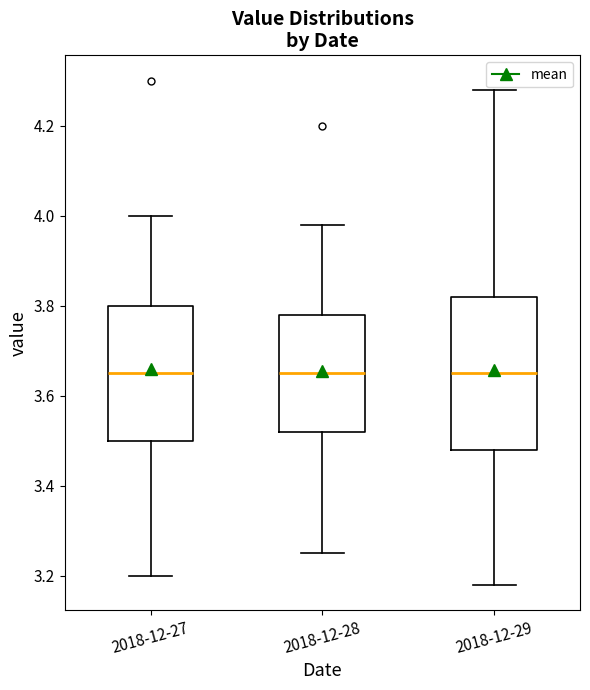

Where does the upper whisker of the box for 2018-12-29 end on the y-axis? The values are not printed on the chart, so give them approximately, as read against the axis.

4.28